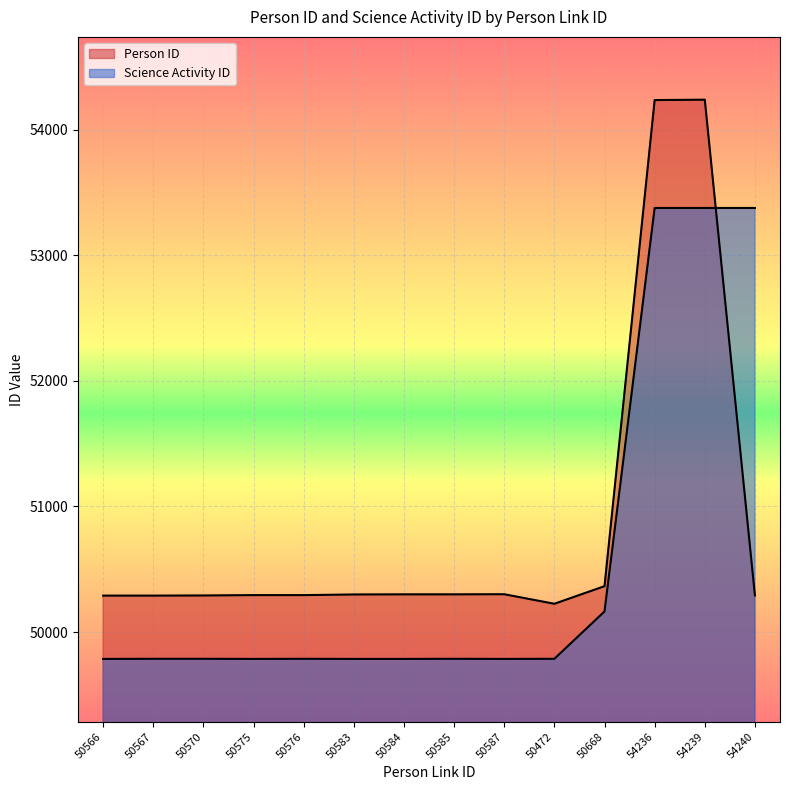

What is the difference between the maximum and minimum values in the Person ID series?

4013